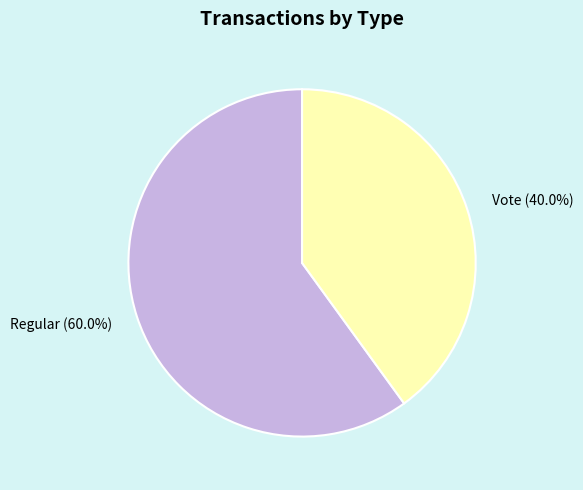

Which slice is the smallest?

Vote